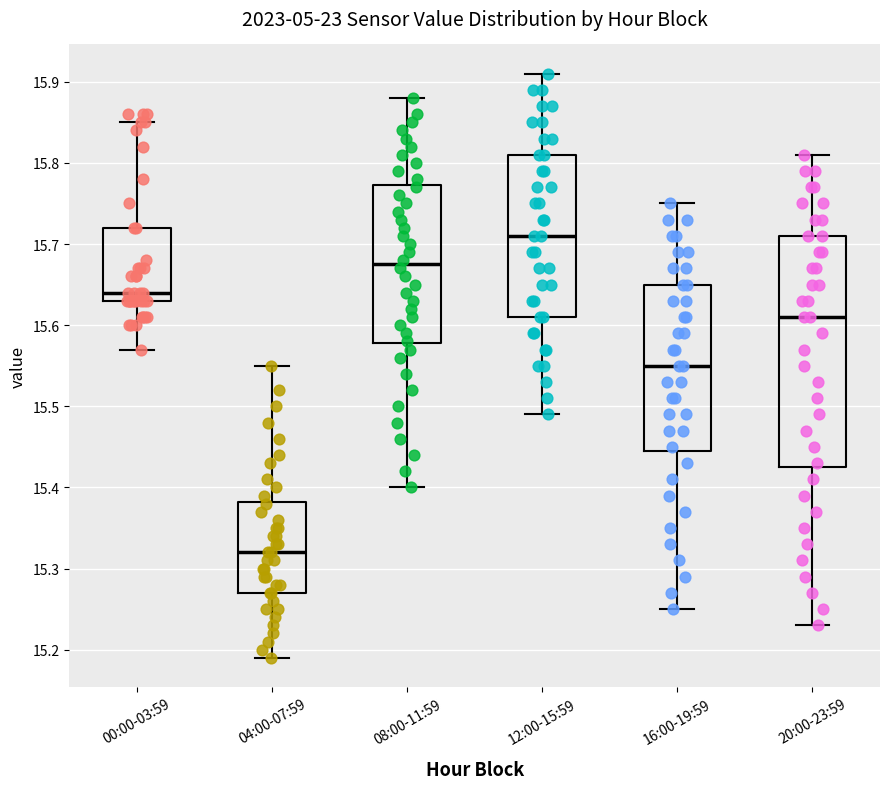

Comparing the boxes themselves (not the whiskers), which one is the tallest?

20:00-23:59